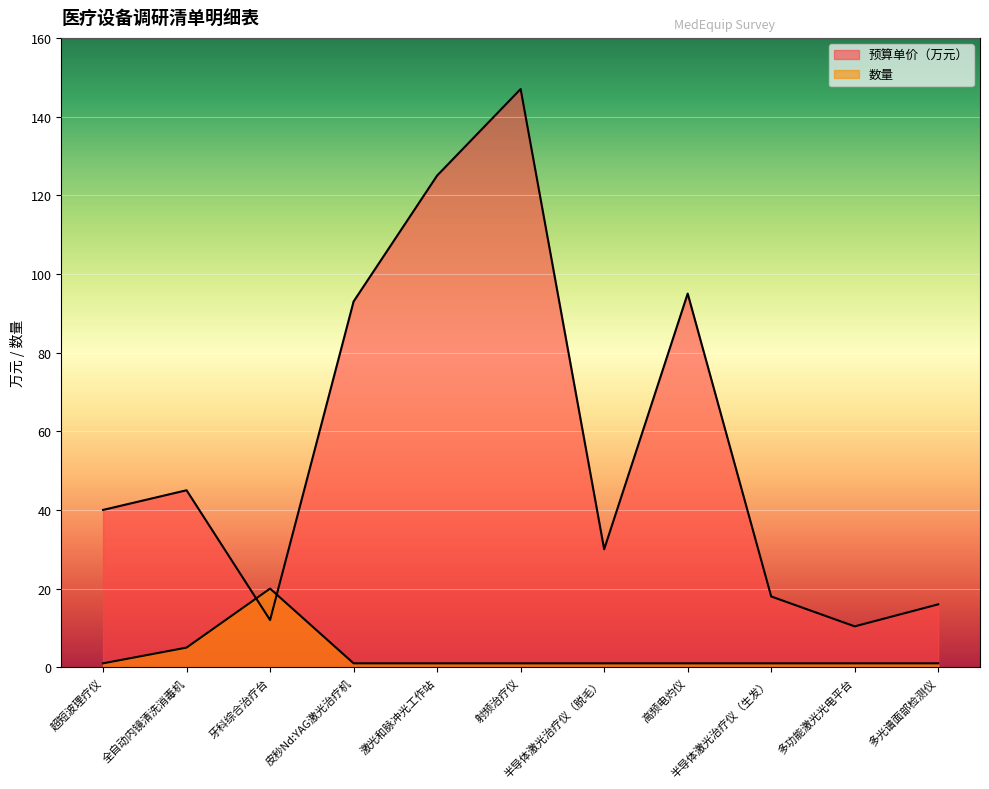

What is the average value of the 预算单价（万元） series?

57.4